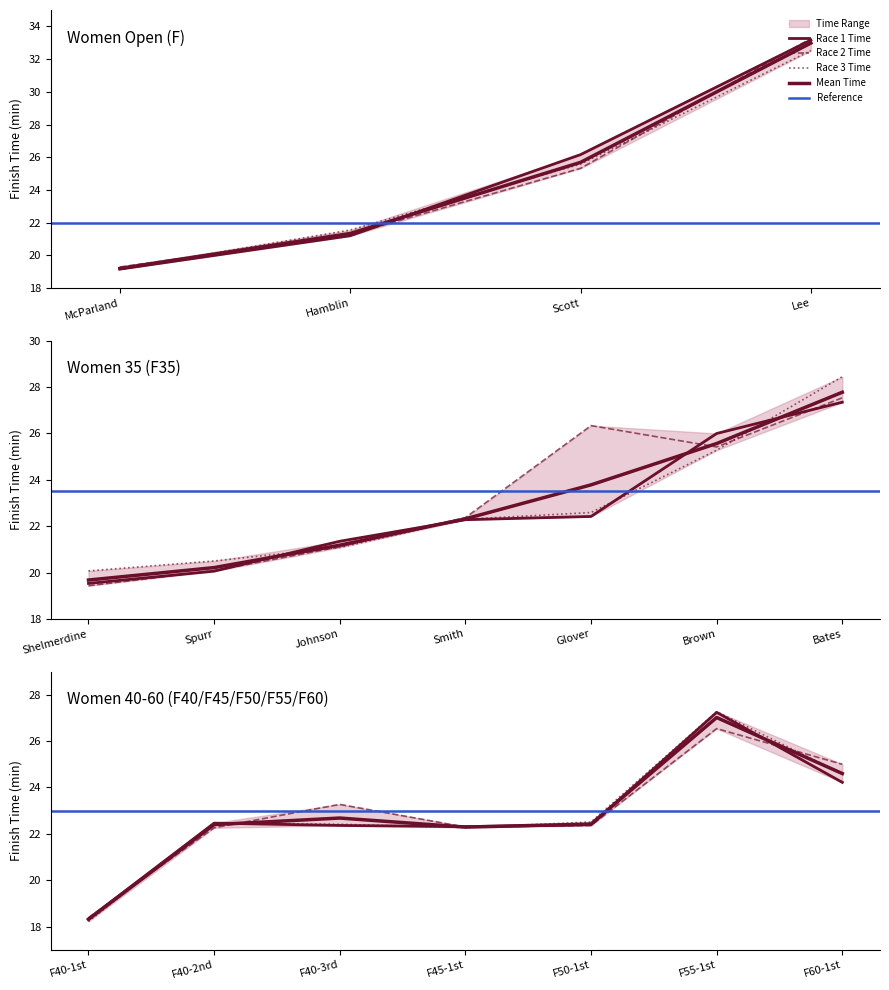

Which series ends up on top after the final intersection of Race 2 Time and Race 3 Time?

Race 2 Time